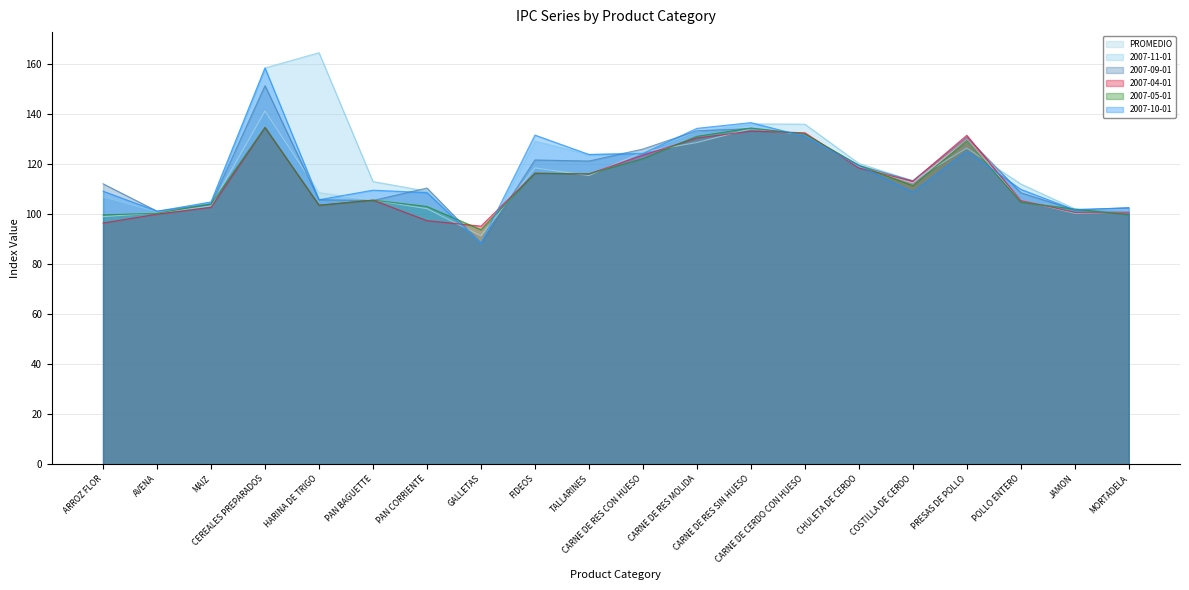

Which series has the largest total across all categories?

2007-11-01